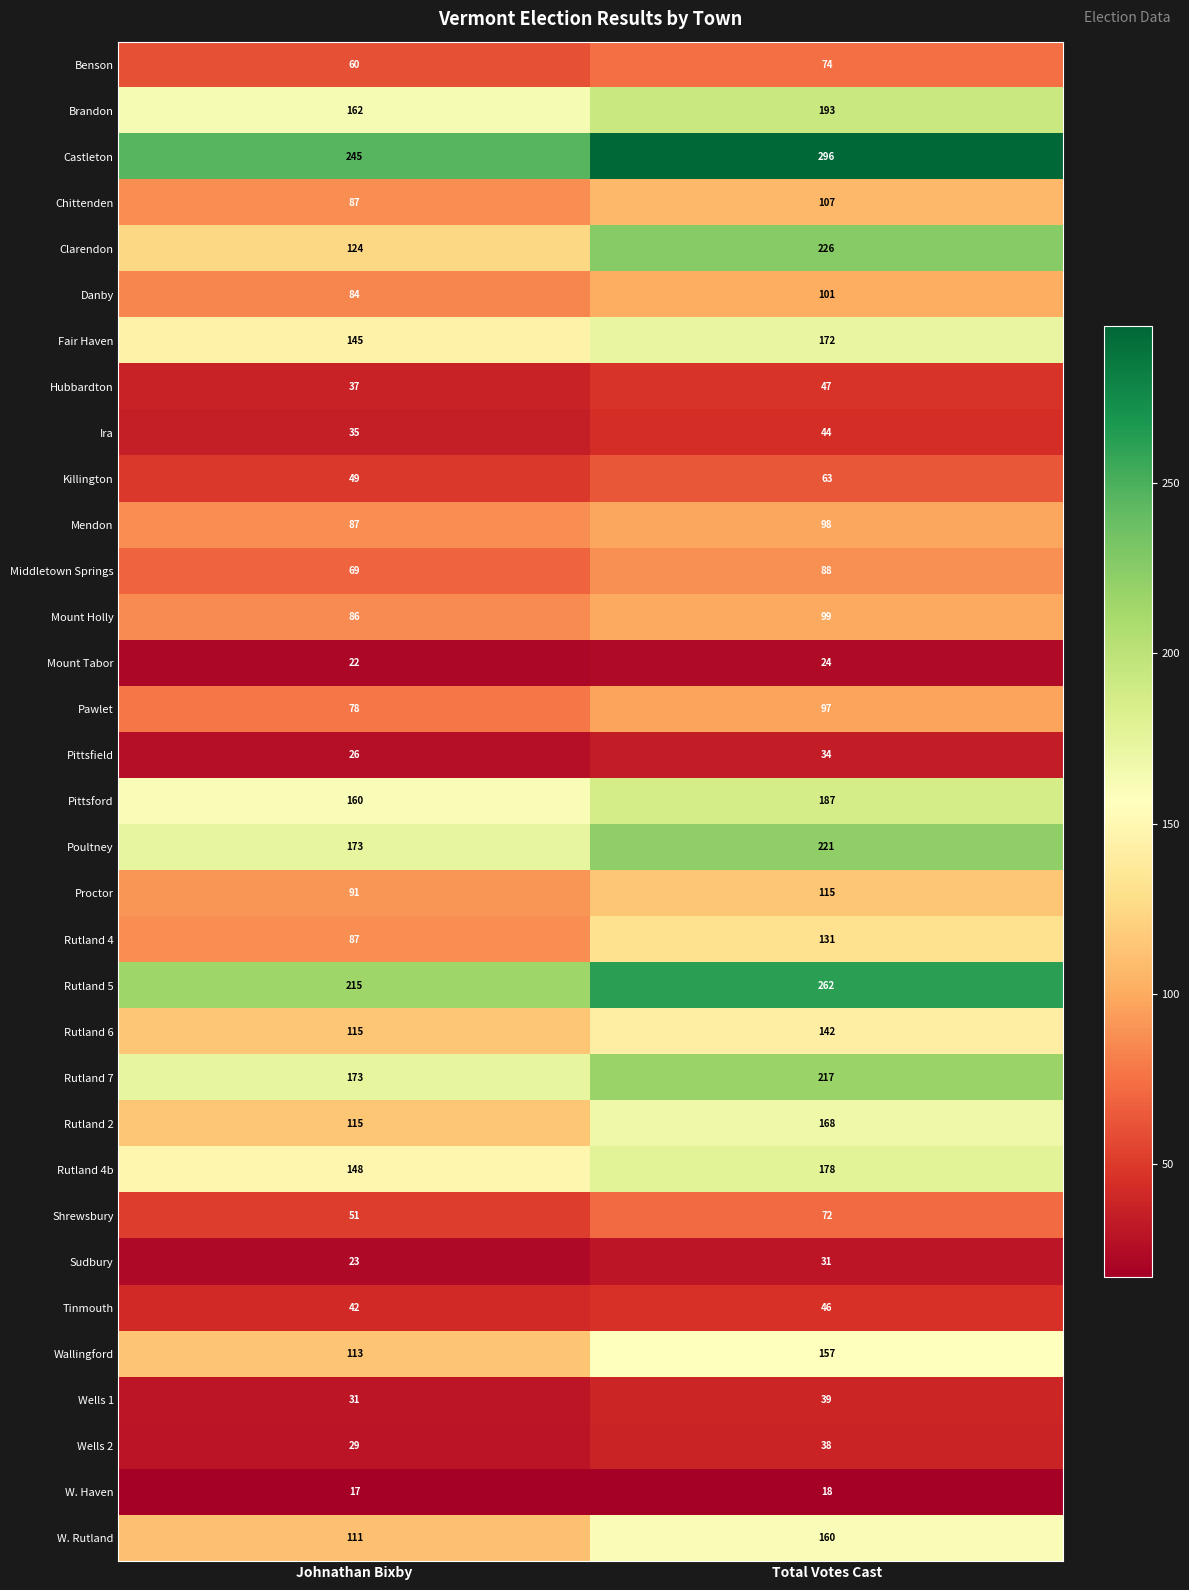

What is the sum of the Poultney values at Johnathan Bixby and Total Votes Cast?

394